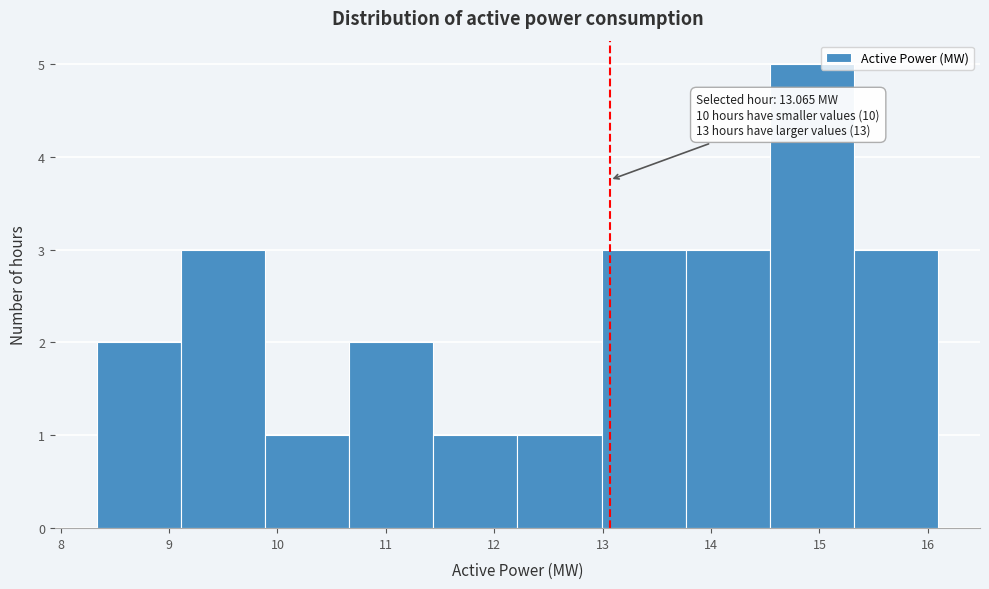

Which range on the x-axis has the tallest bar?

14.5 to 15.3